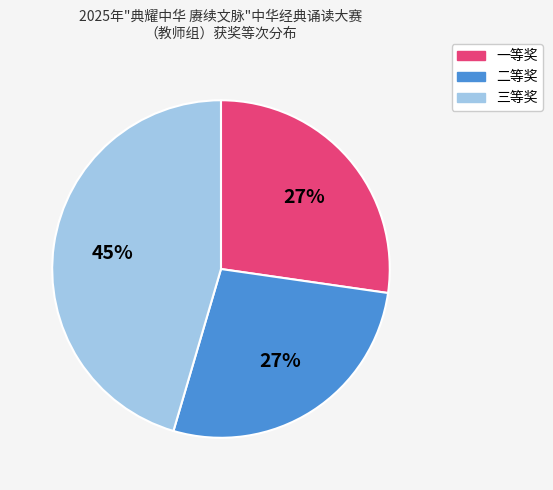

What percentage is the 一等奖 slice, to the nearest percent?

27%